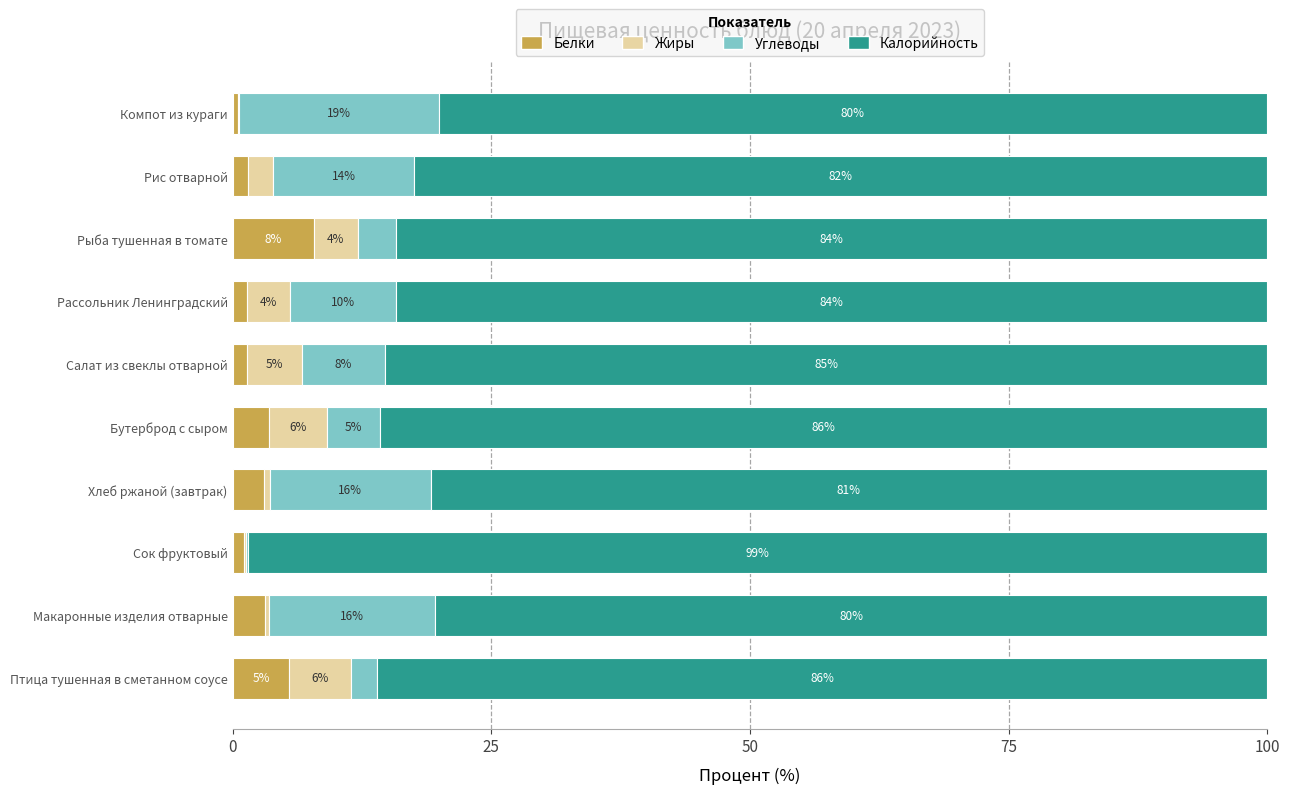

What are all the series names shown in the legend?

Белки, Жиры, Углеводы, Калорийность